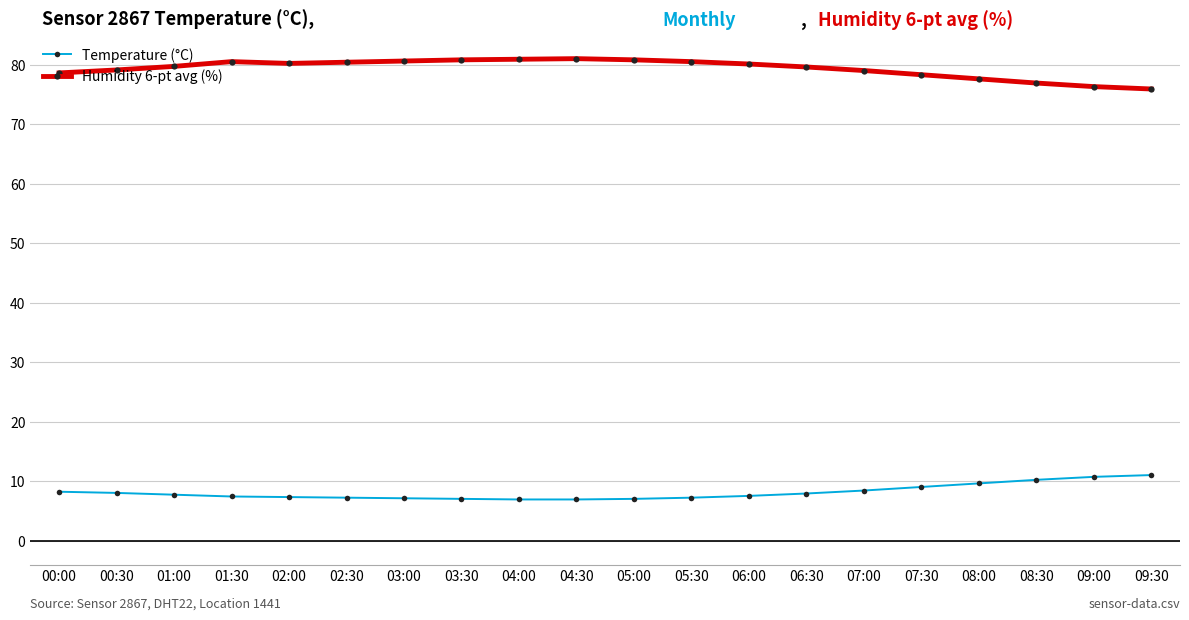

How many data points does each series have?

20